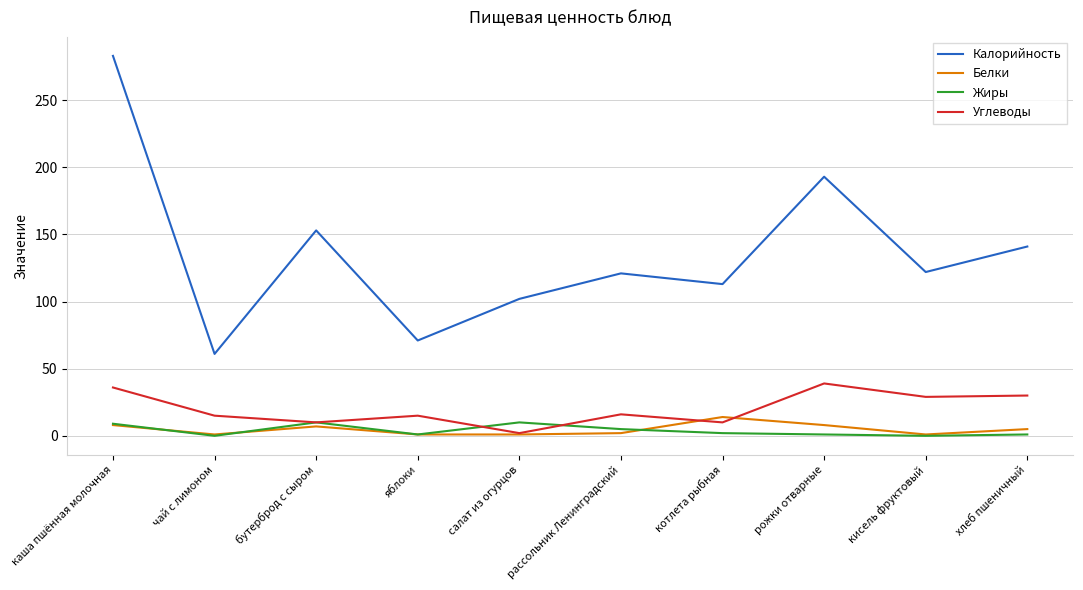

Between каша пшённая молочная and рожки отварные, which series saw the biggest shift?

Калорийность